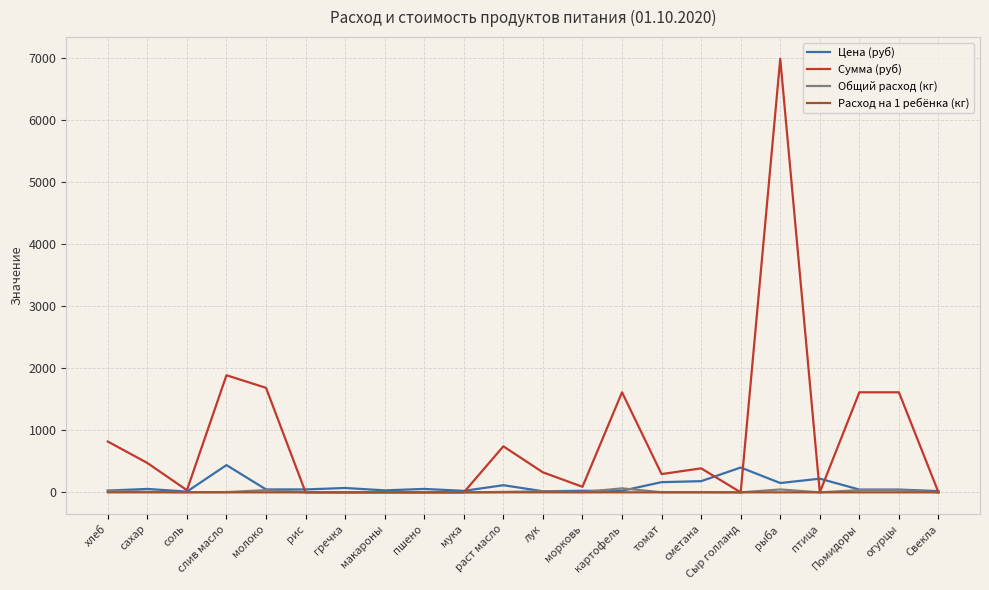

Which label corresponds to the largest value in the chart?

рыба